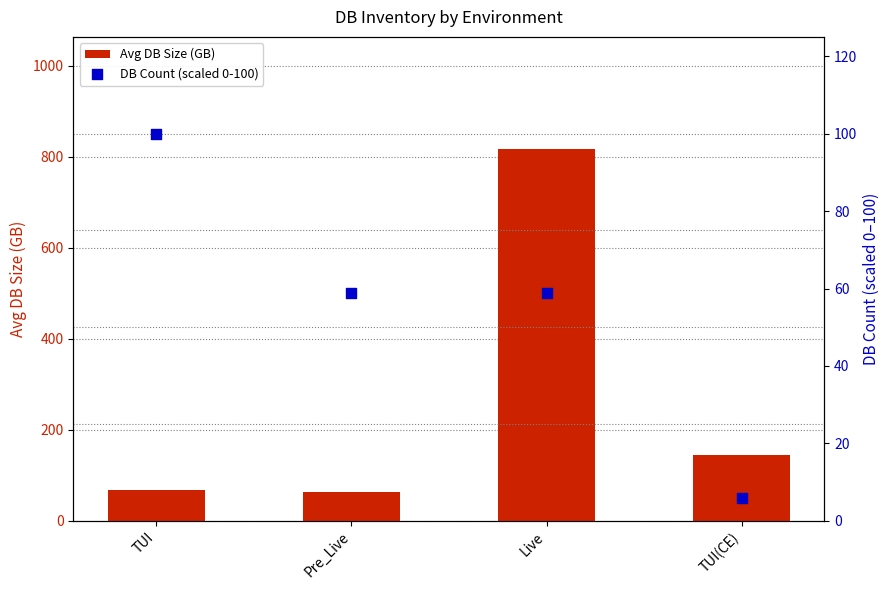

What is the total value across all series at Pre_Live?

122.1